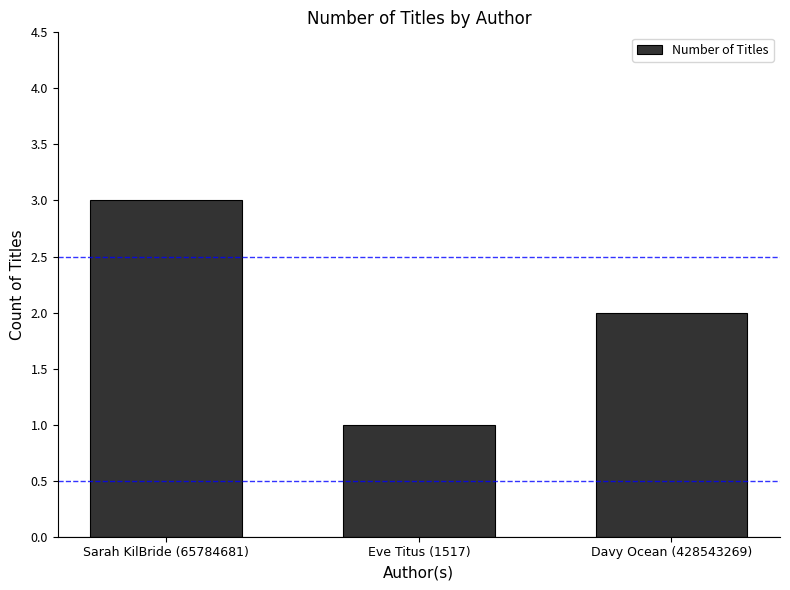

Reading left to right, what are all the values shown in this chart?

Sarah KilBride (65784681)=3	Eve Titus (1517)=1	Davy Ocean (428543269)=2